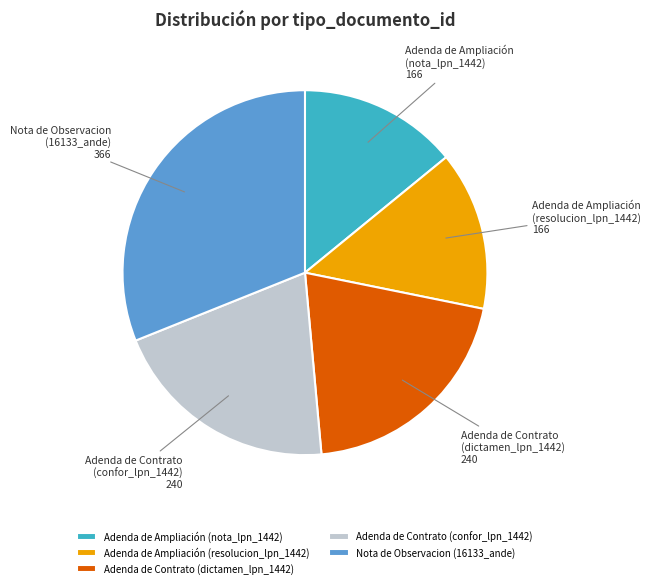

Approximately how many times larger is the value at Adenda de Ampliación (resolucion_lpn_1442) compared to Adenda de Contrato (dictamen_lpn_1442)?

0.7